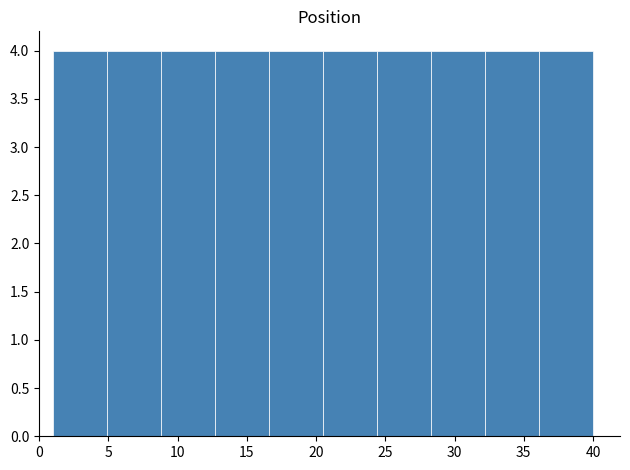

Reading left to right, transcribe this chart: for each bar, give the range it covers on the x-axis and its height. Neither the bar edges nor the heights are printed on the chart, so give them approximately, as read against the axes.

1.0 to 4.9: 4
4.9 to 8.8: 4
8.8 to 12.7: 4
12.7 to 16.6: 4
16.6 to 20.5: 4
20.5 to 24.4: 4
24.4 to 28.3: 4
28.3 to 32.2: 4
32.2 to 36.1: 4
36.1 to 40.0: 4